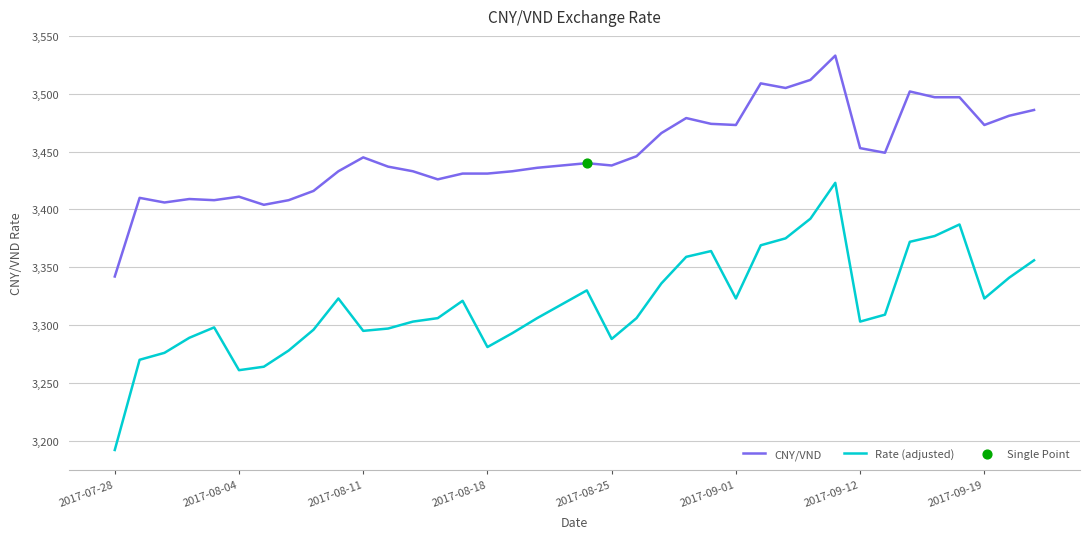

Which series has the largest range (max minus min)?

Rate (adjusted)